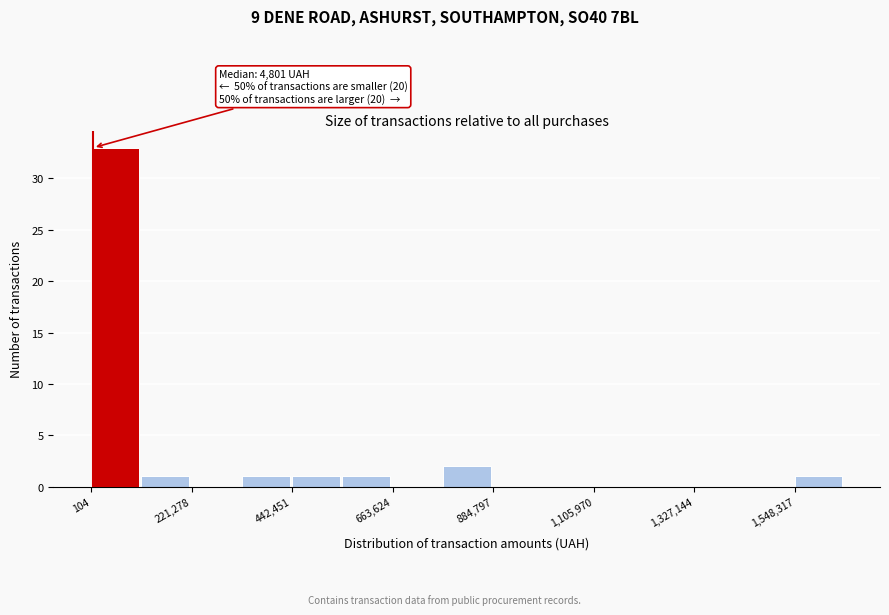

Read against the x-axis, roughly where is the centre of the tallest bar?

50000